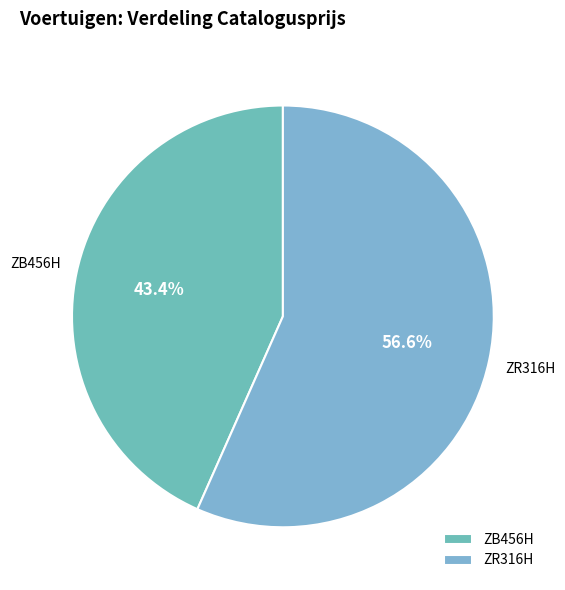

What is the largest slice in the pie chart?

ZR316H